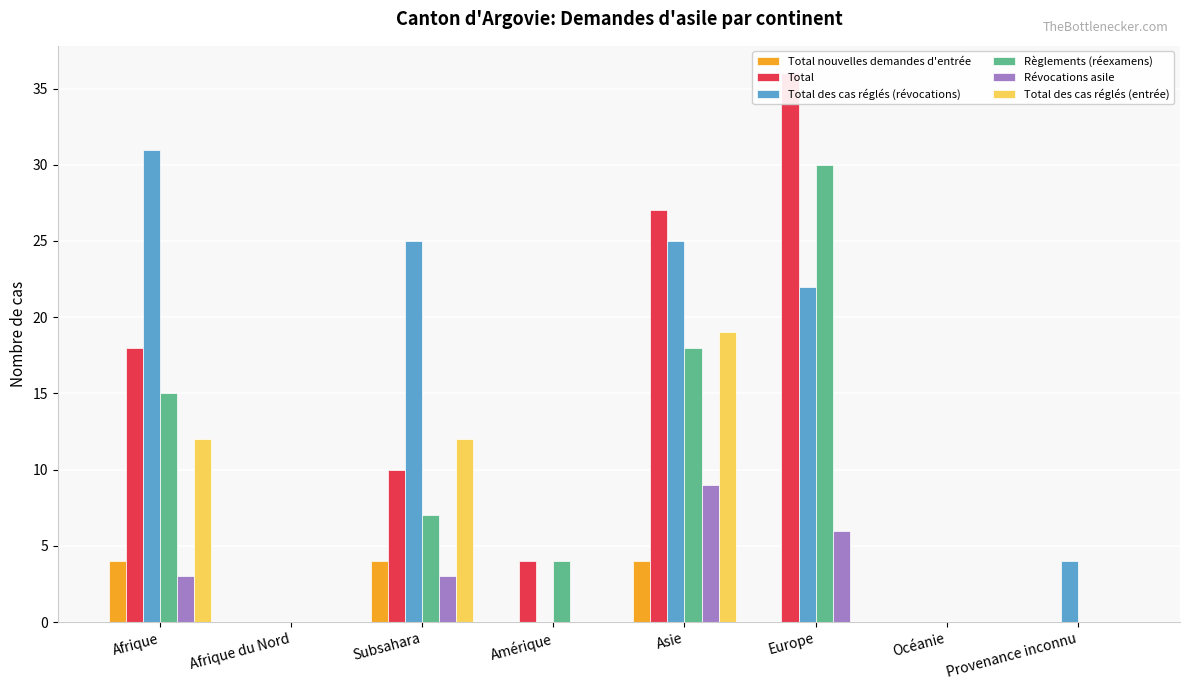

At how many categories does at least one series exceed 1?

6